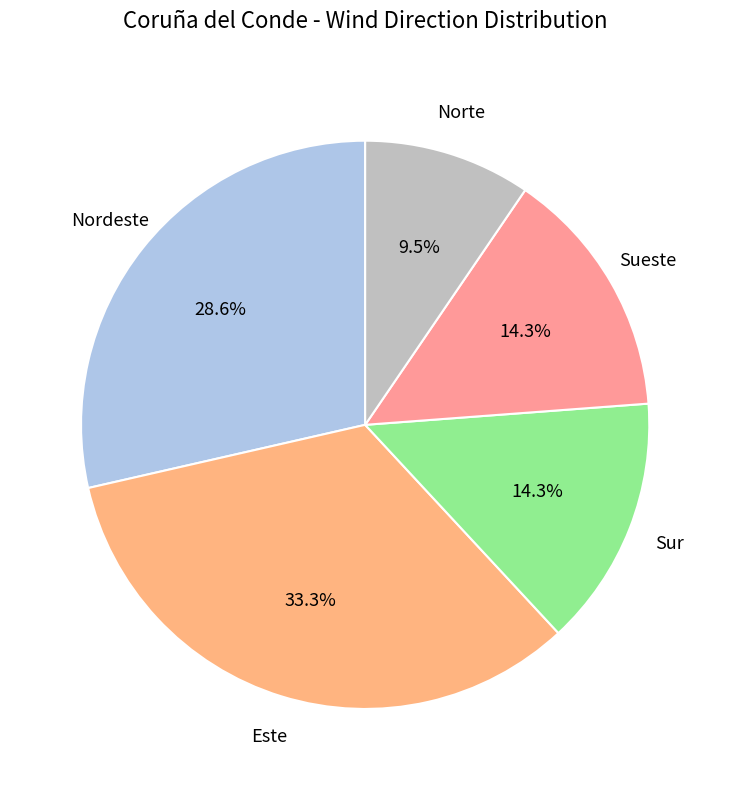

Is there any slice that represents more than half of the pie?

No